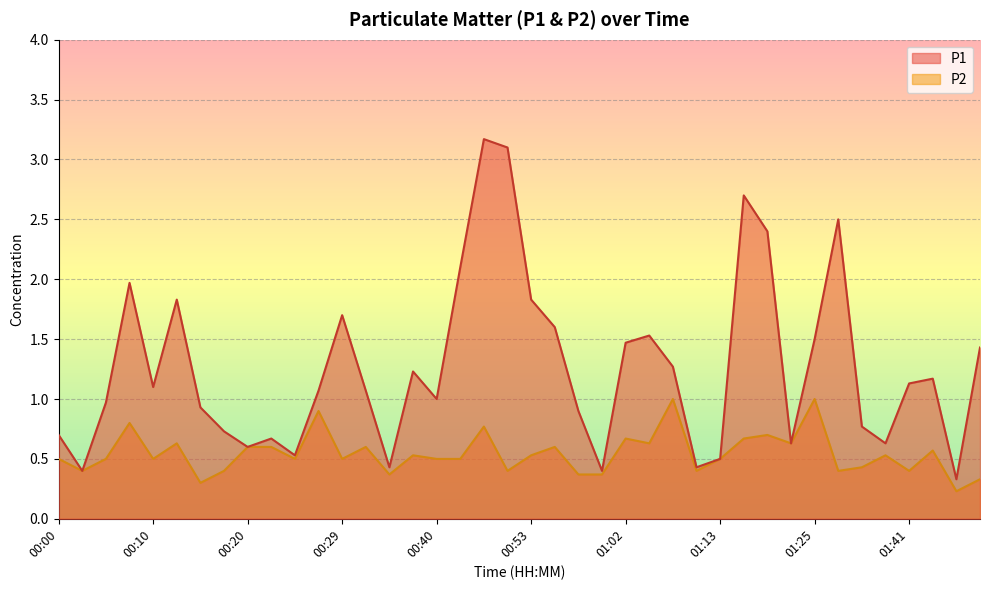

Between 00:00 and 00:12, which series saw the biggest shift?

P1